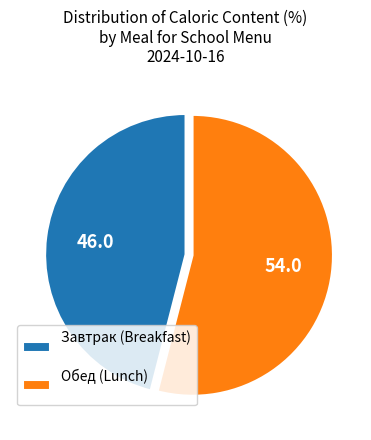

True or false: Обед (Lunch) accounts for 44% of the total.

False